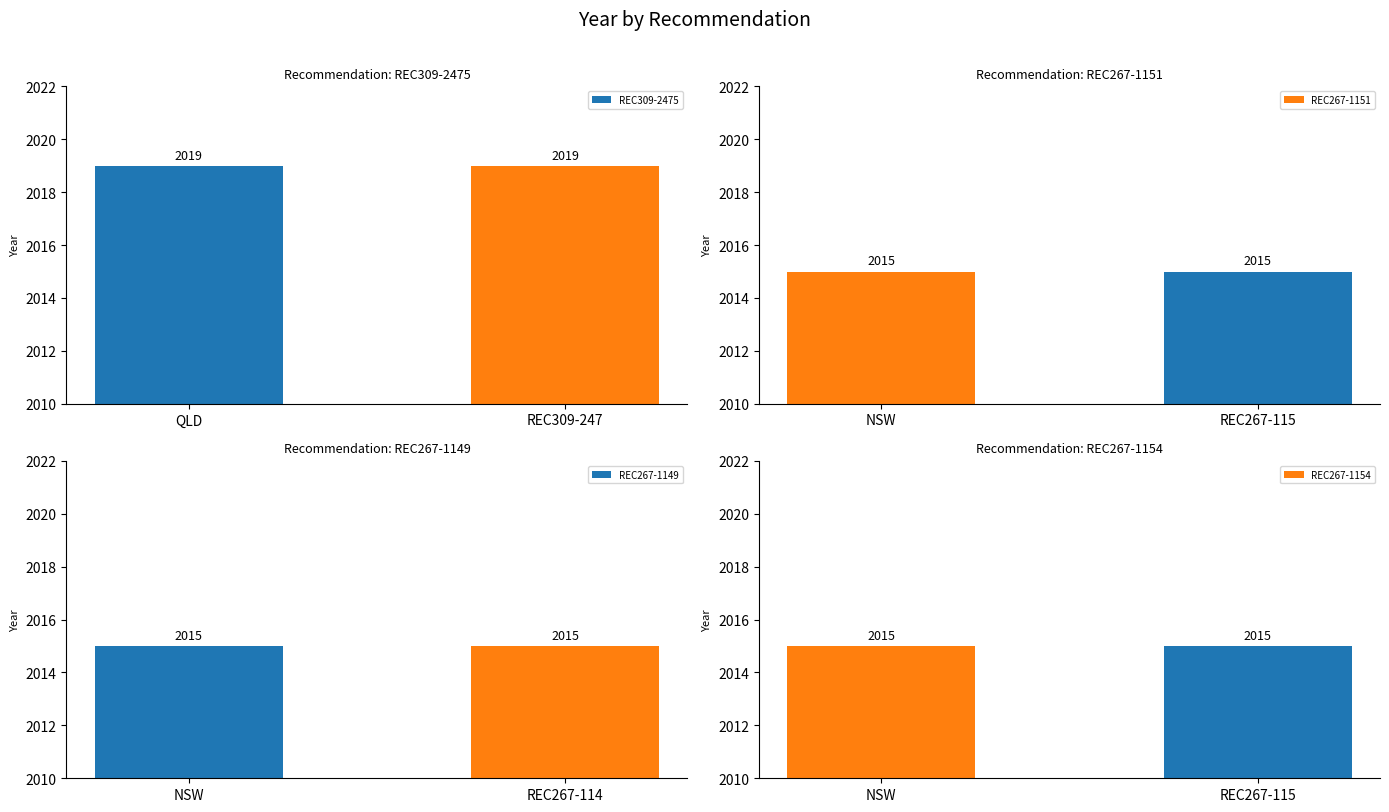

Which series has the widest spread of values?

REC309-2475